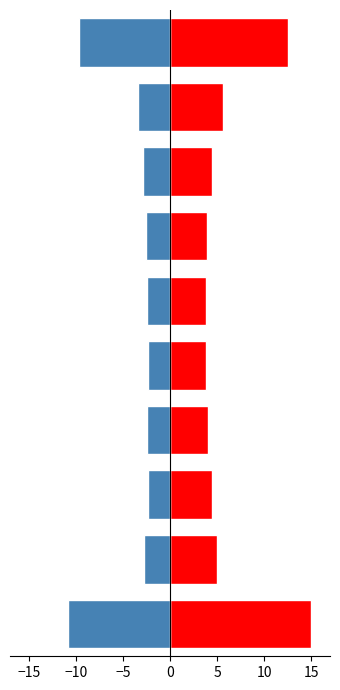

What are all the series names shown in the legend?

Positive, Negative